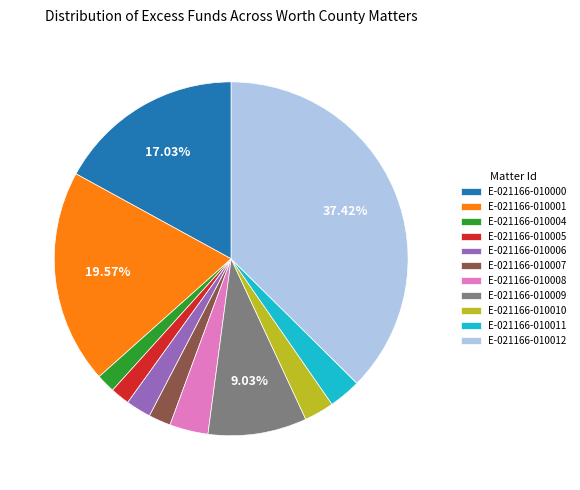

Is there any slice that represents more than half of the pie?

No